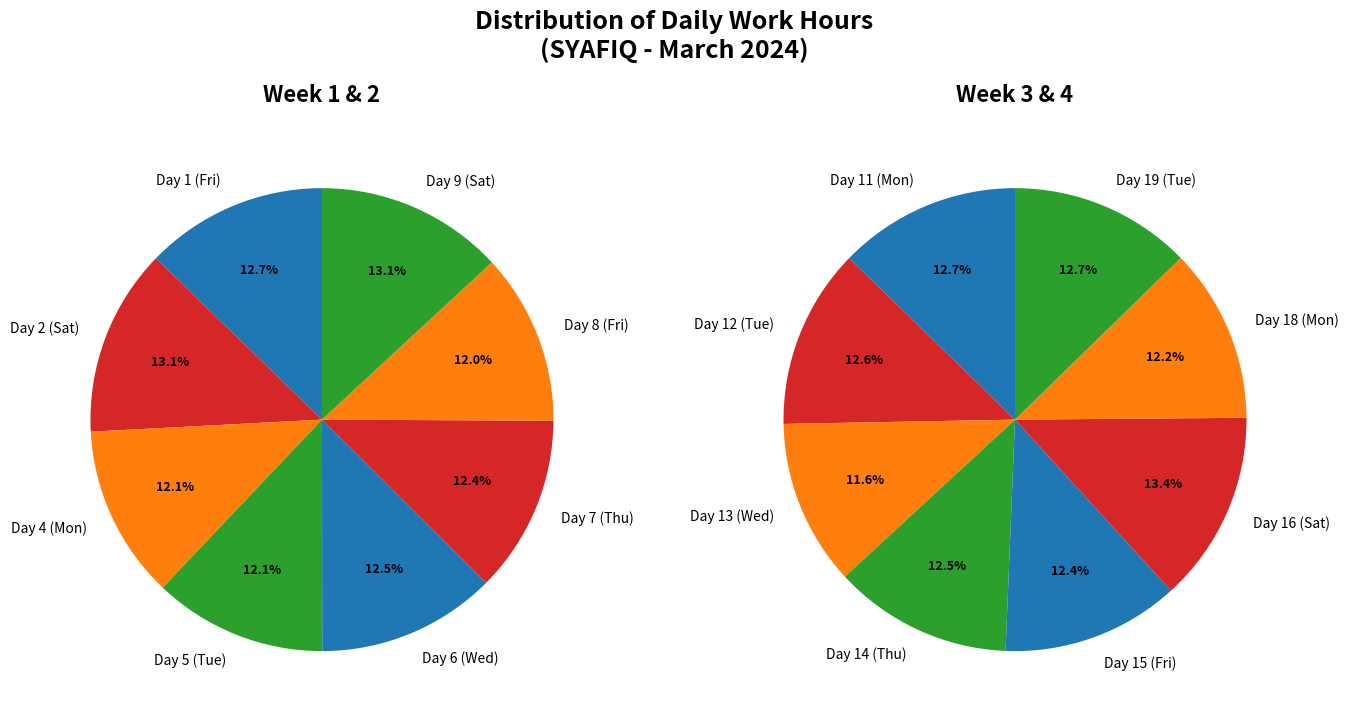

To the nearest percent, what is the difference between the largest and smallest slice percentages?

2%